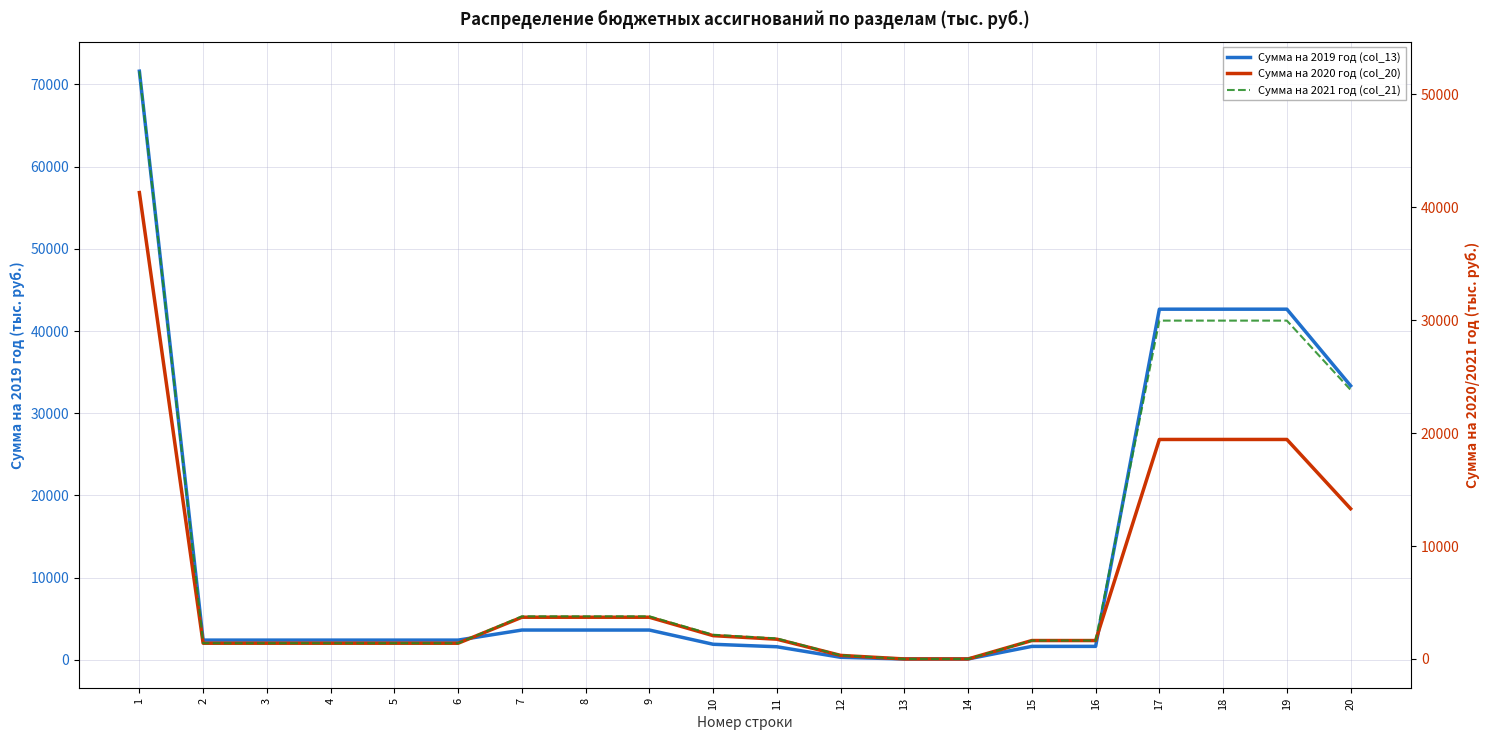

List the labels in order of Сумма на 2019 год (col_13) value, largest first.

1, 17, 18, 19, 20, 7, 8, 9, 2, 3, 4, 5, 6, 10, 15, 16, 11, 12, 13, 14